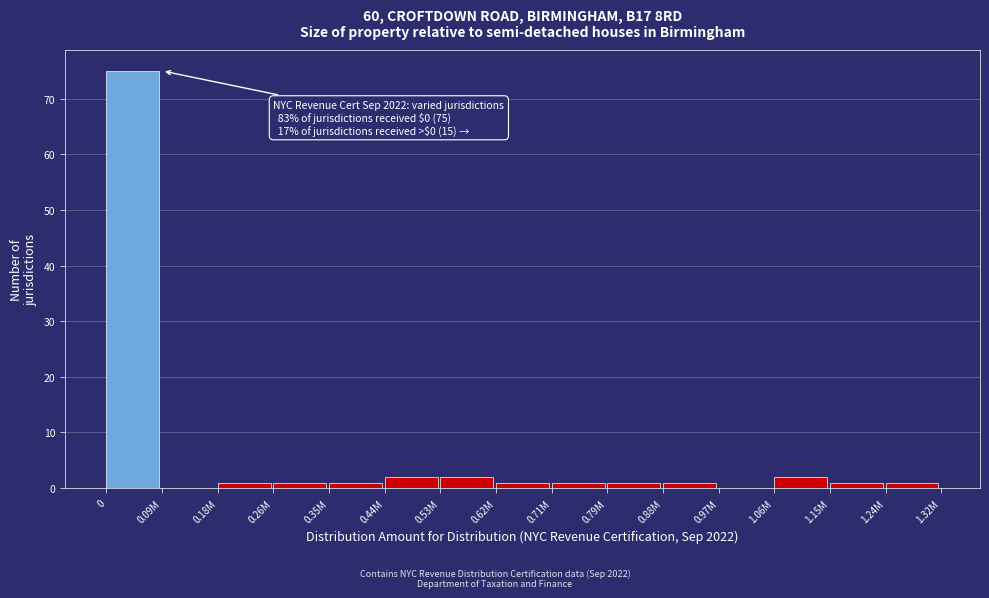

Reading left to right, list all the values displayed in this chart.

0=75	0.09M=0	0.18M=1	0.26M=1	0.35M=1	0.44M=2	0.53M=2	0.62M=1	0.71M=1	0.79M=1	0.88M=1	0.97M=0	1.06M=2	1.15M=1	1.24M=1